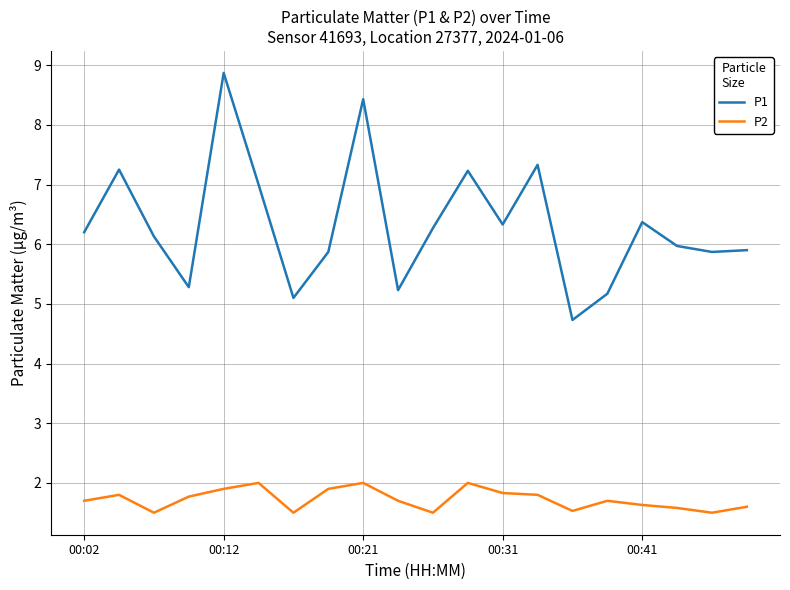

True or false: P2 has more than 0 interior local peaks.

True